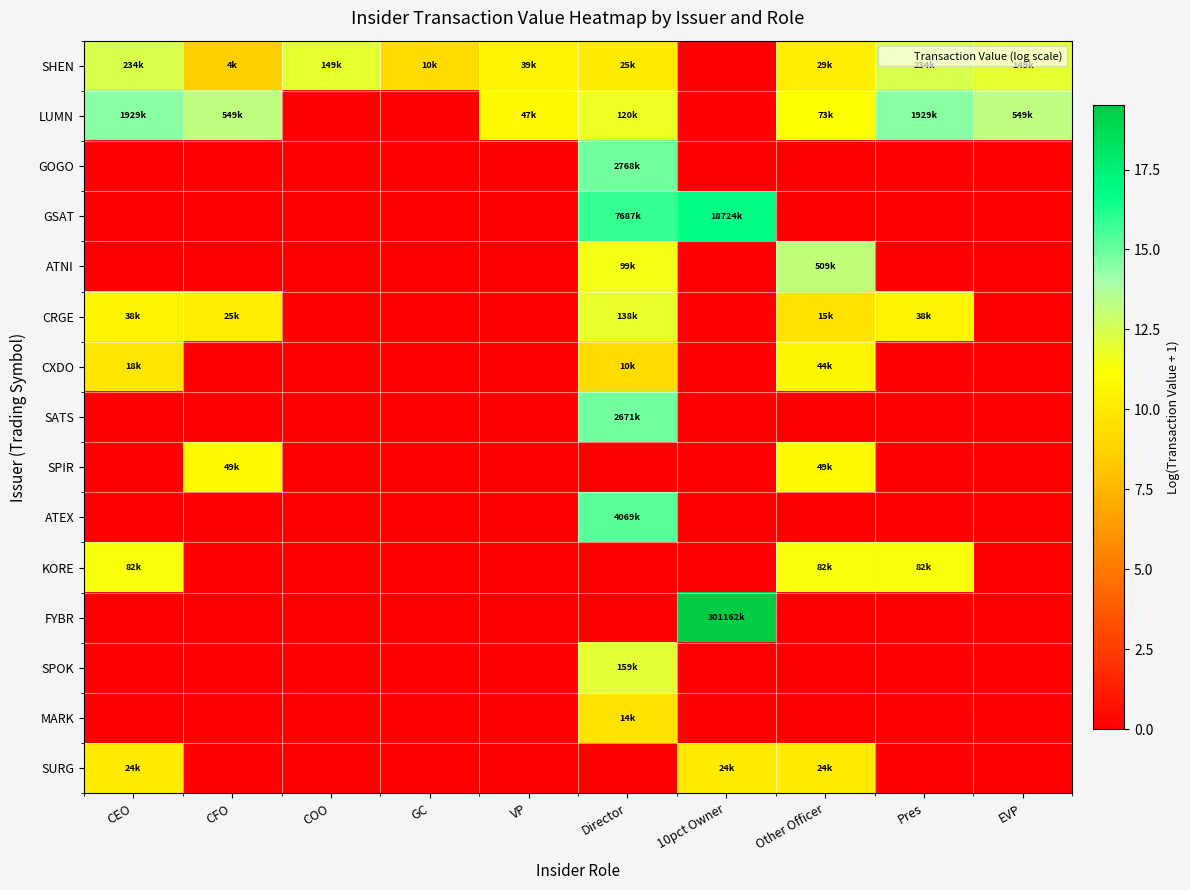

What is the maximum value shown in the chart?

19.5